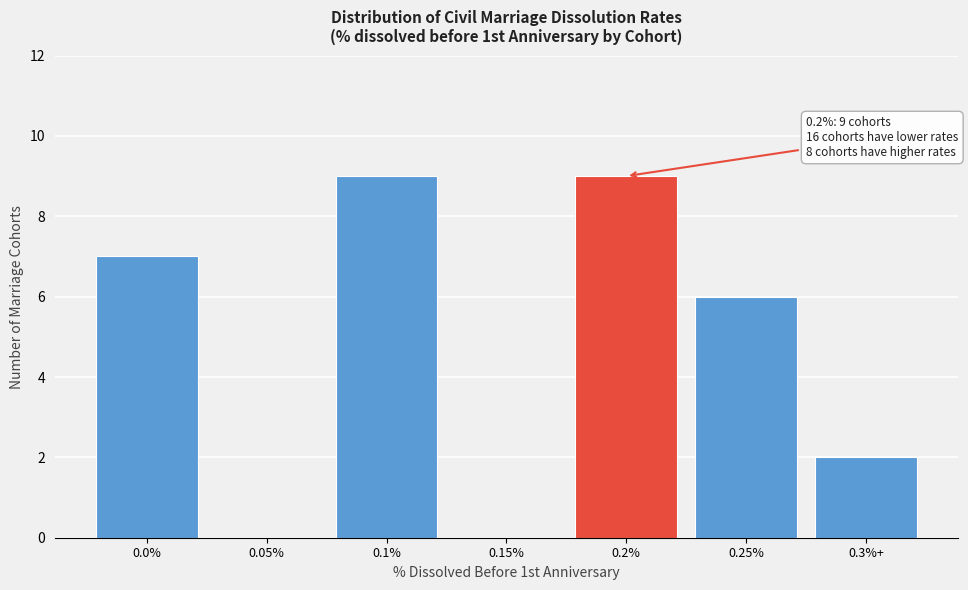

Reading left to right, transcribe all the data shown in this chart.

0.0%=7	0.05%=0	0.1%=9	0.15%=0	0.2%=9	0.25%=6	0.3%+=2